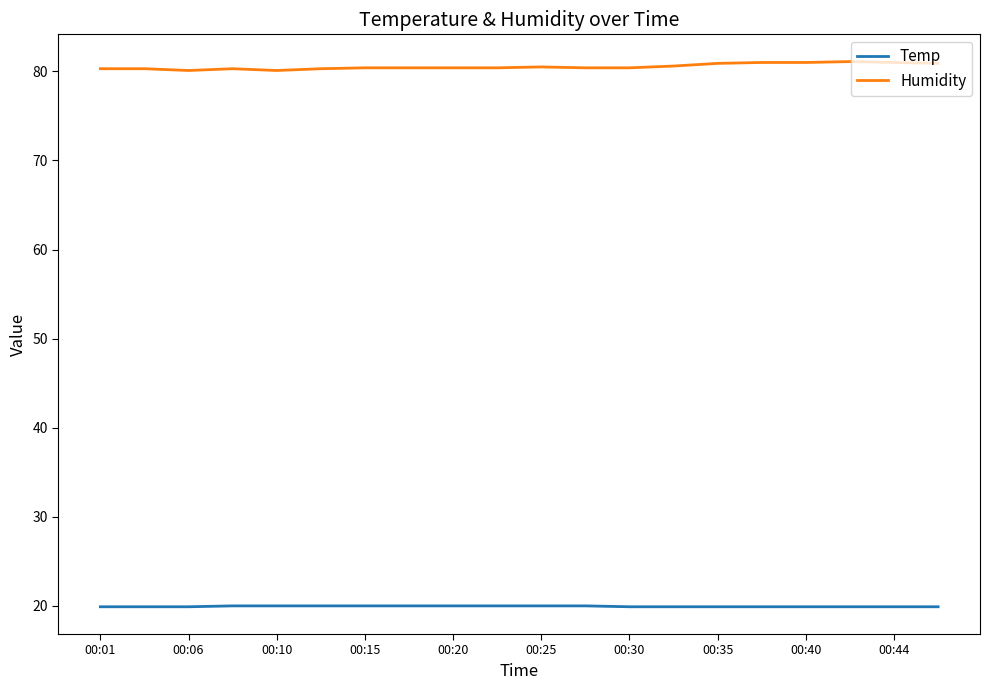

Is this an area chart (filled region under the line)?

No